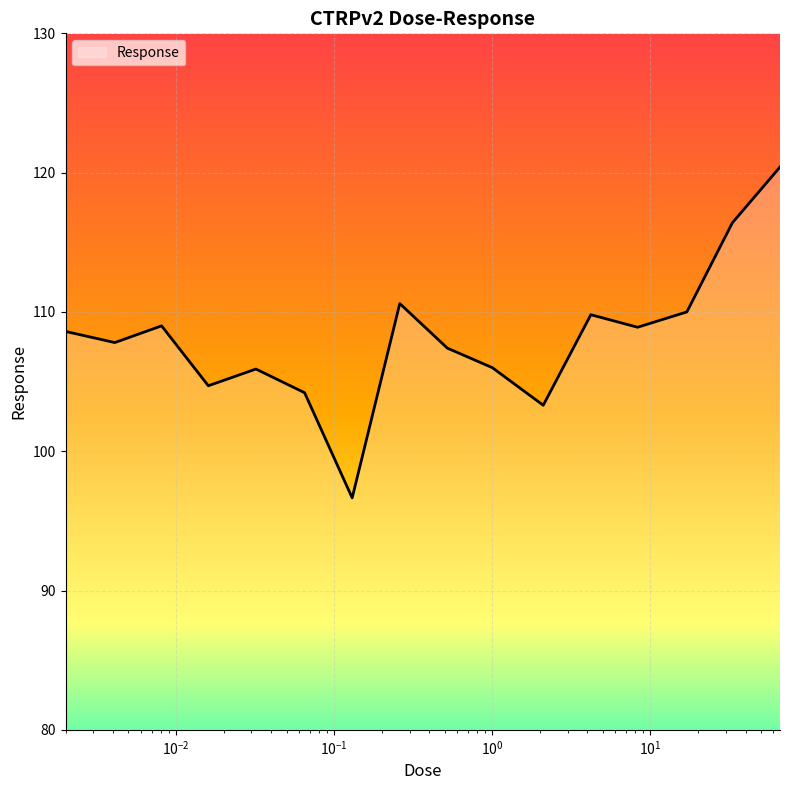

What is the maximum value shown in the chart?

120.4